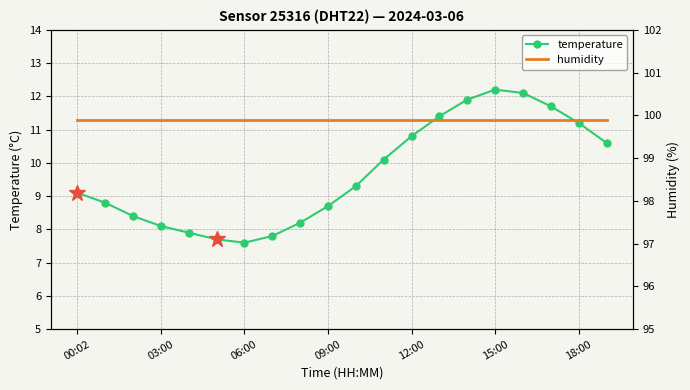

How many lines are shown in the chart?

2